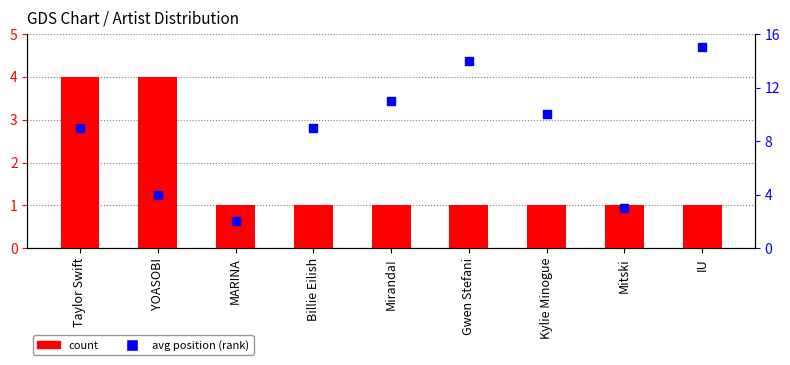

Which series has the largest Y range (max minus min)?

avg position (rank)